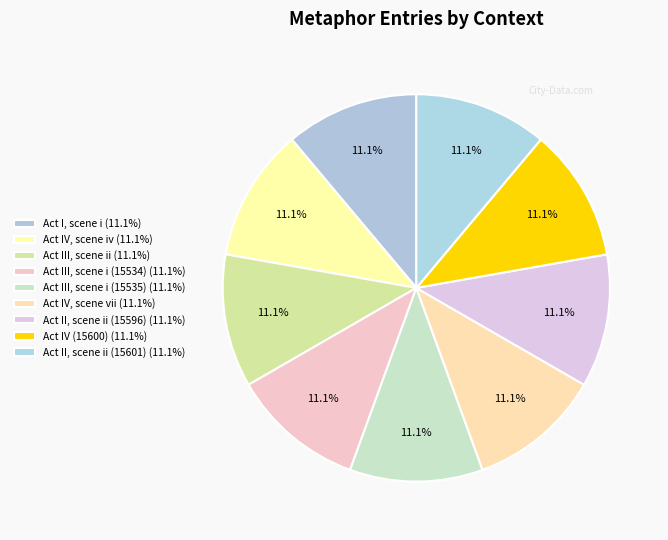

How many slices are in this pie chart?

9